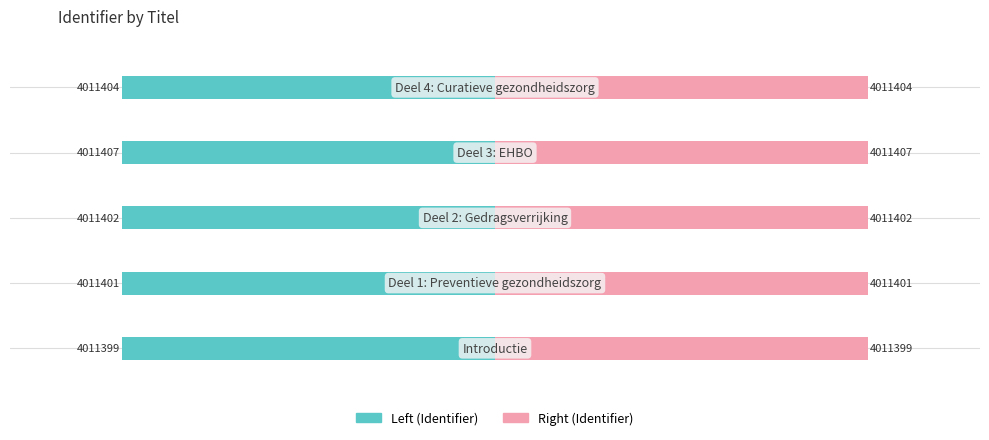

The value of Left (Identifier) at 4 is -0.6. True or false?

False